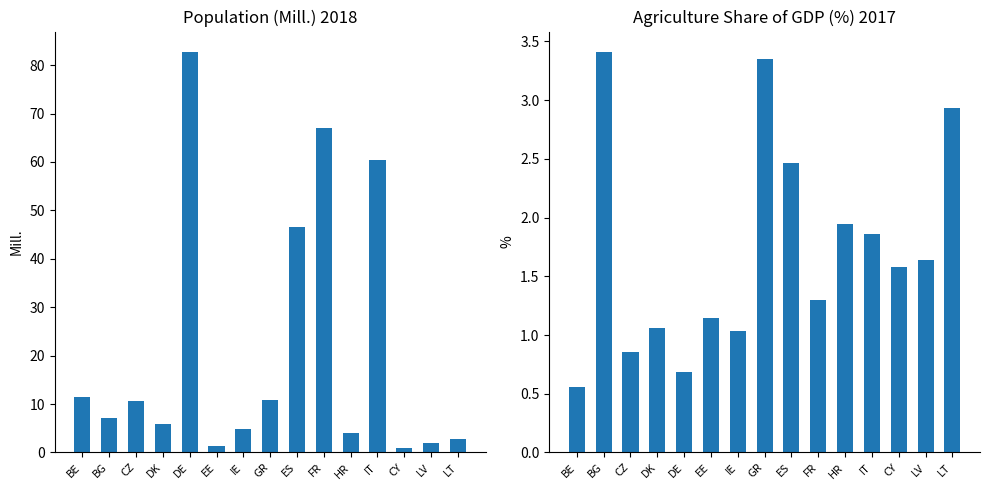

What value does the Agri Share GDP (%) 2017 series have at CZ?

0.9